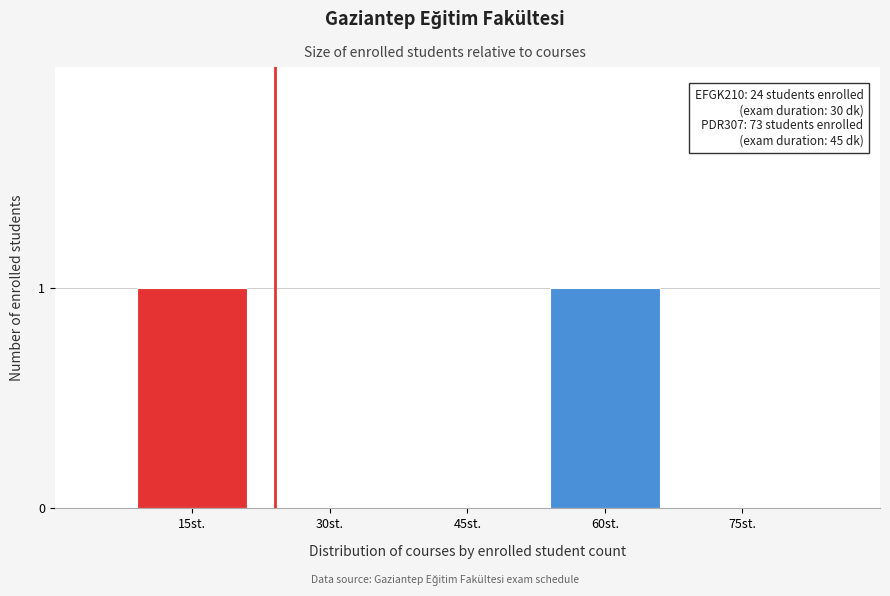

Reading left to right, extract all data points from this chart.

15st.=1	30st.=0	45st.=0	60st.=1	75st.=0